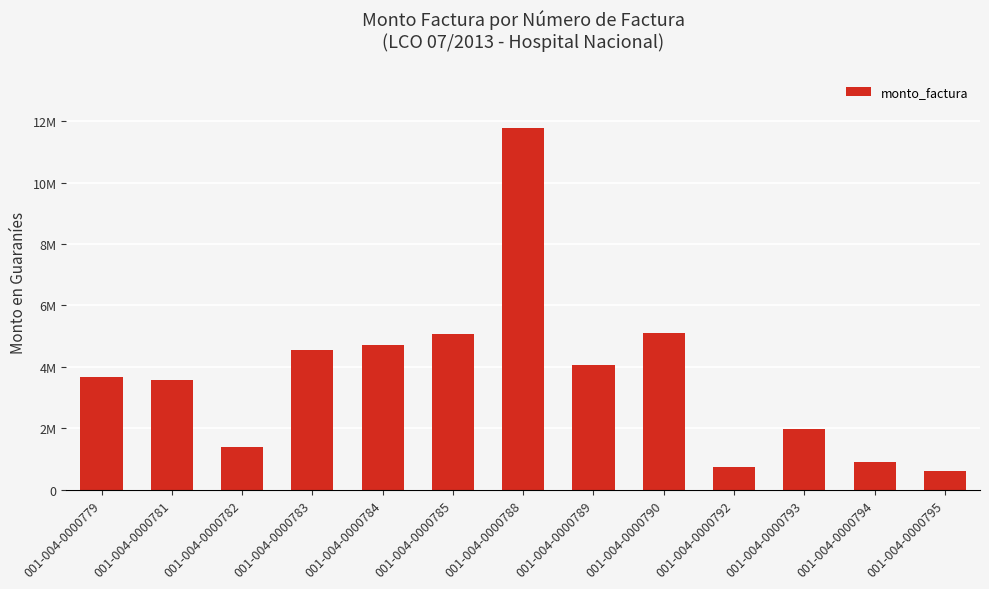

Are the bars horizontal?

No